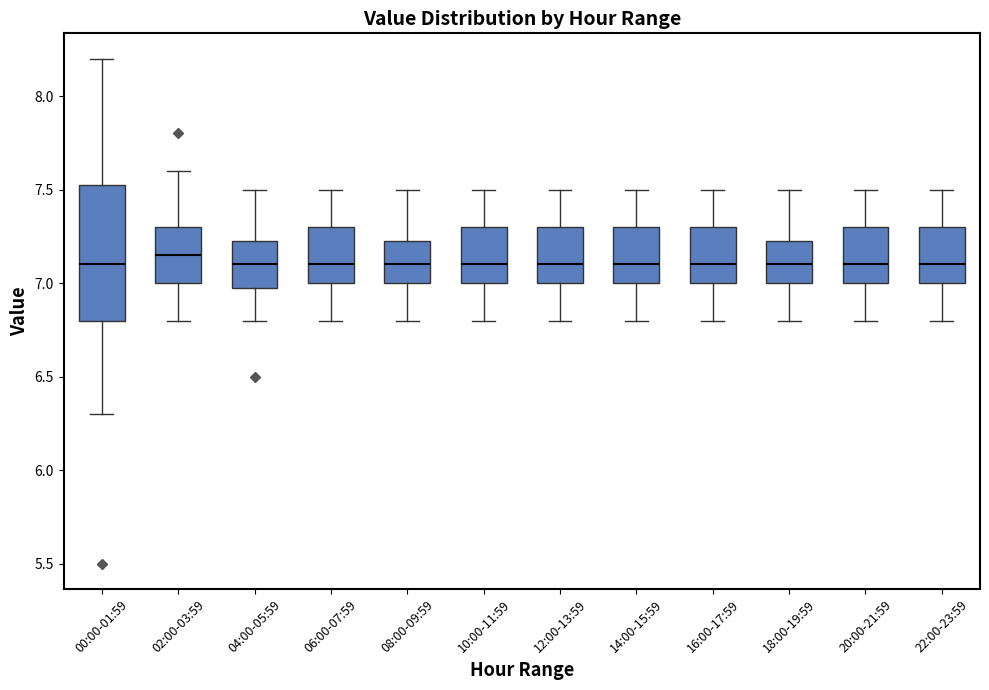

Where is the lower edge of the box for 18:00-19:59 on the y-axis? The values are not printed on the chart, so give them approximately, as read against the axis.

7.00